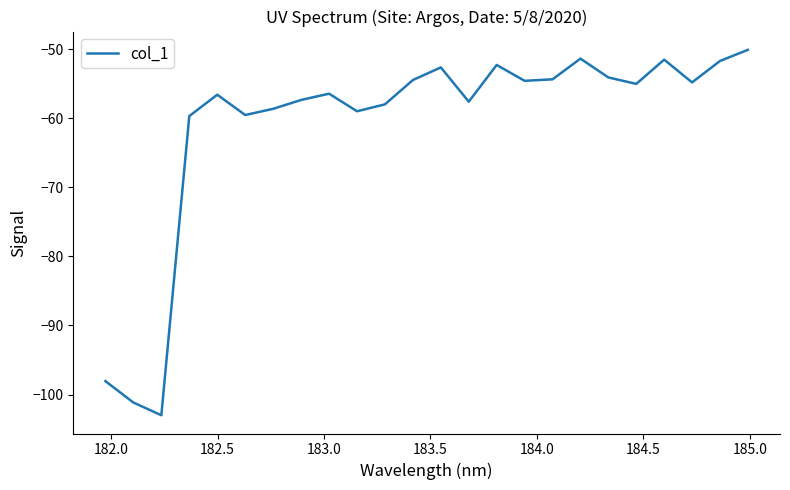

What is the difference between the maximum and minimum values?

52.9